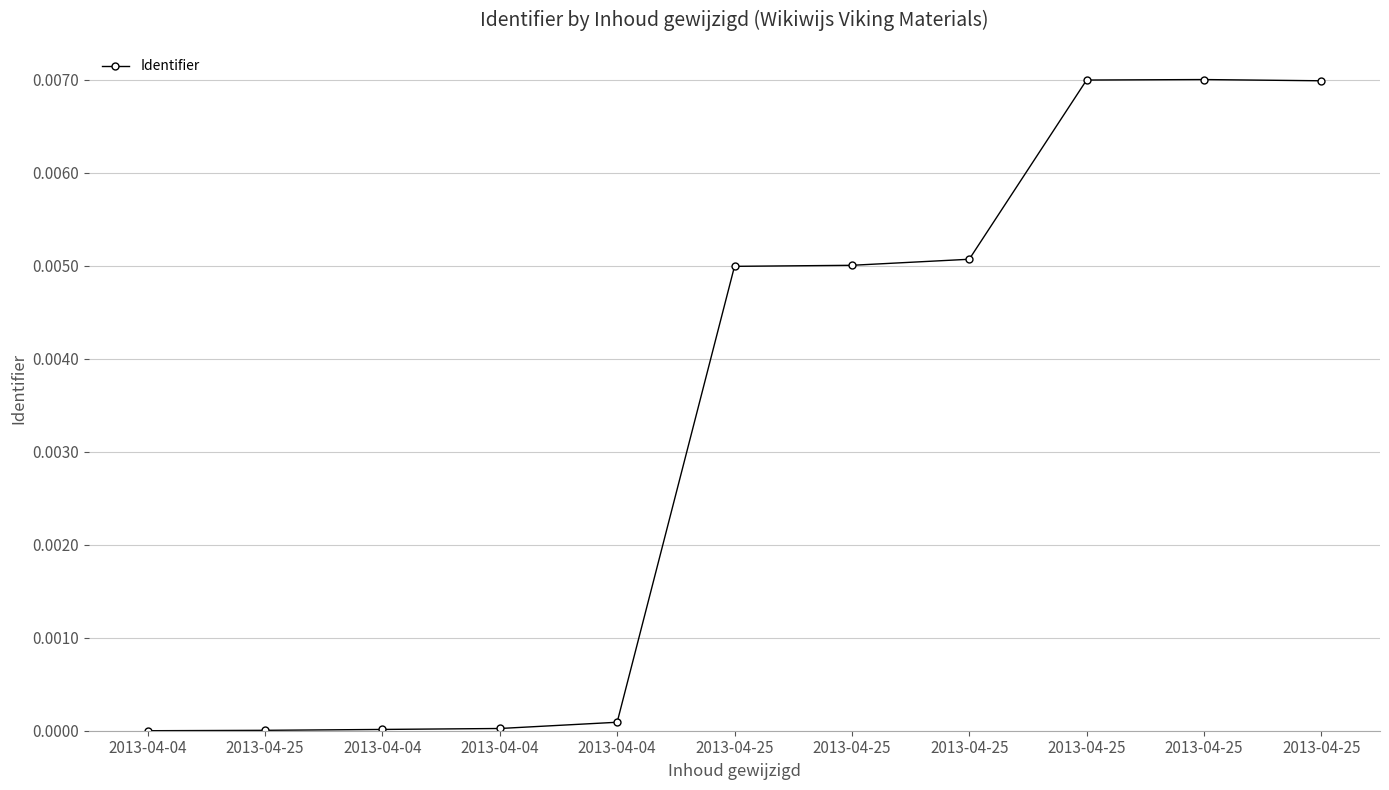

Where is the data nearest to the value 0?

2013-04-04